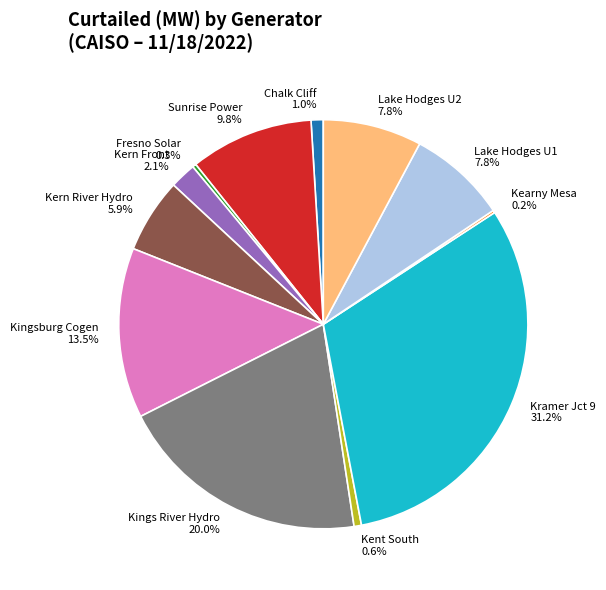

Which category has the biggest portion of the pie?

Kramer Jct 9 31.2%